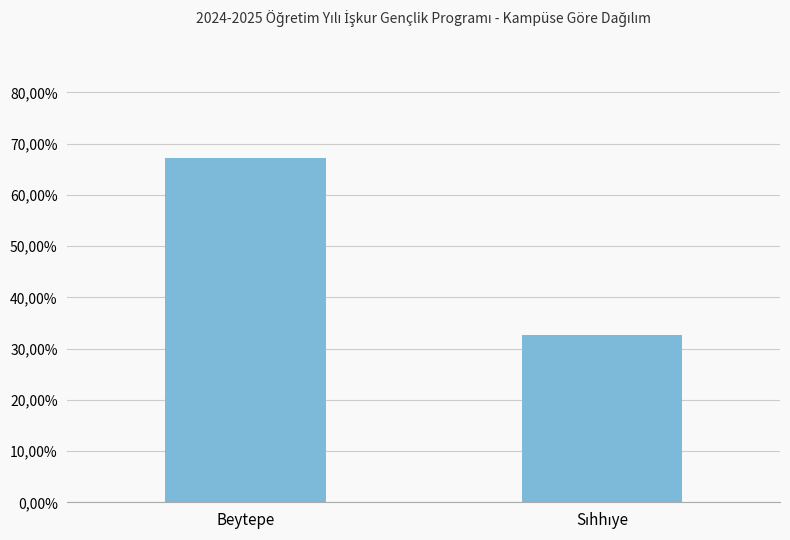

Are the bars horizontal?

No